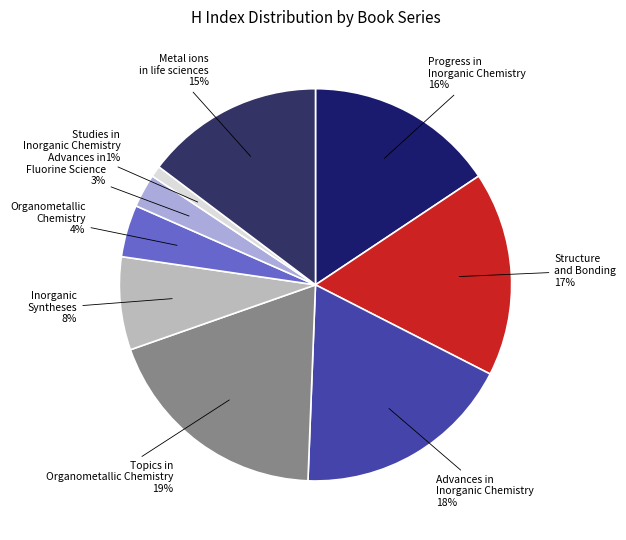

Is Advances in Fluorine Science the majority of the pie?

No